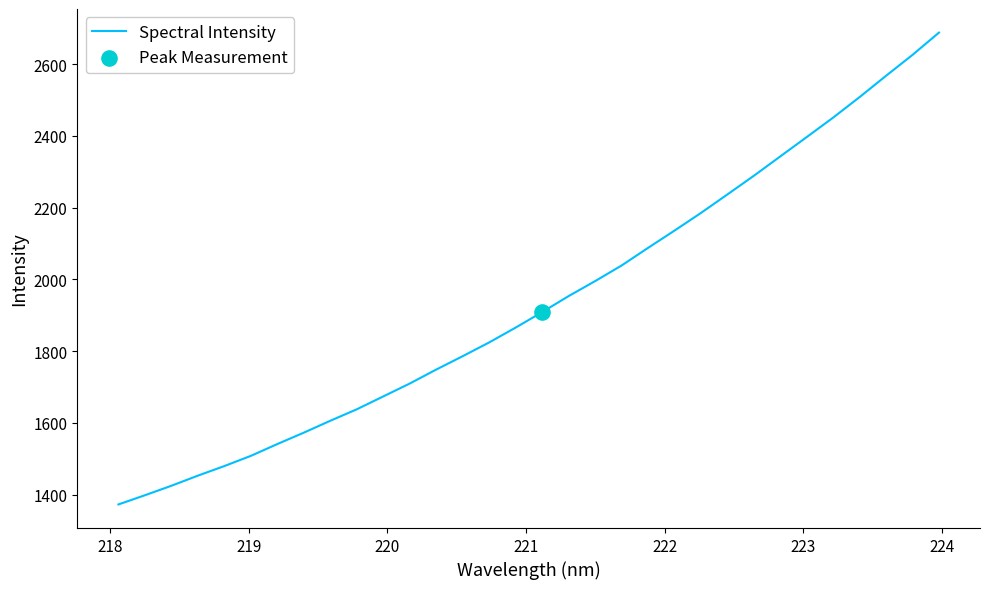

What is the maximum value shown in the chart?

2687.9